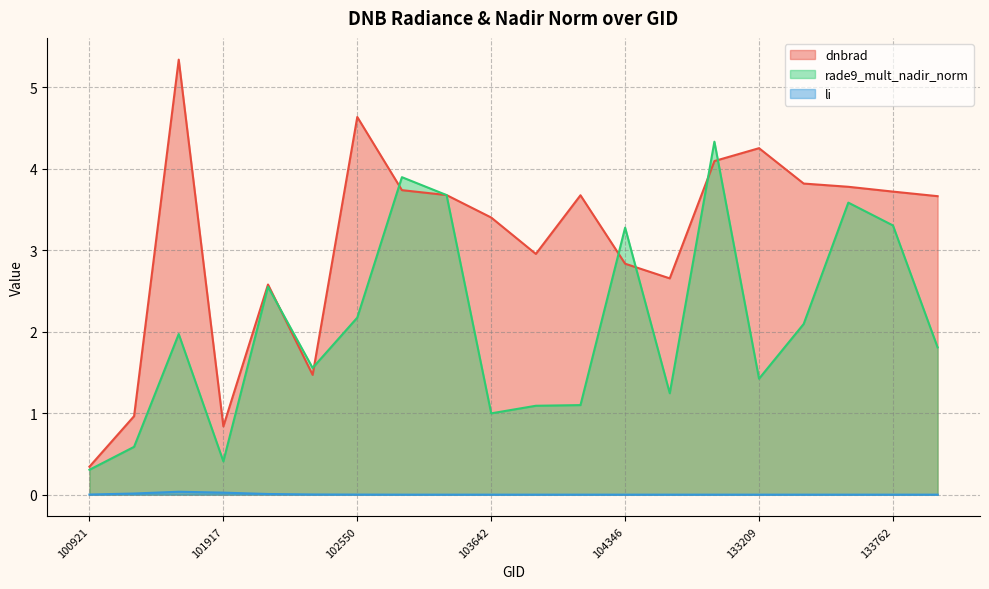

How many lines are shown in the chart?

3